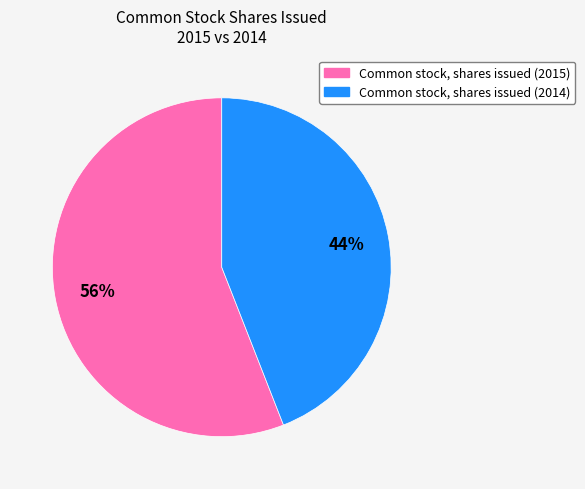

Is Common stock, shares issued (2015) the majority of the pie?

Yes